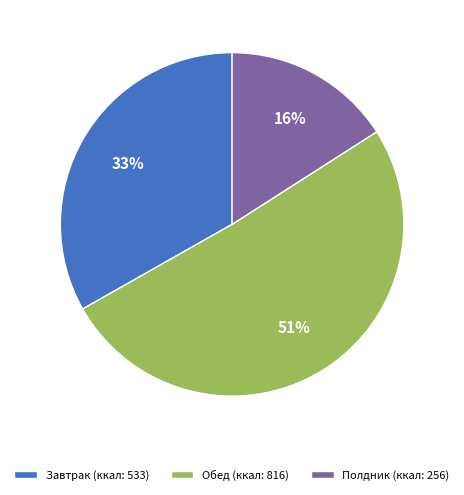

What is the ratio of the value at Полдник (ккал: 256) to the value at Обед (ккал: 816)?

0.3